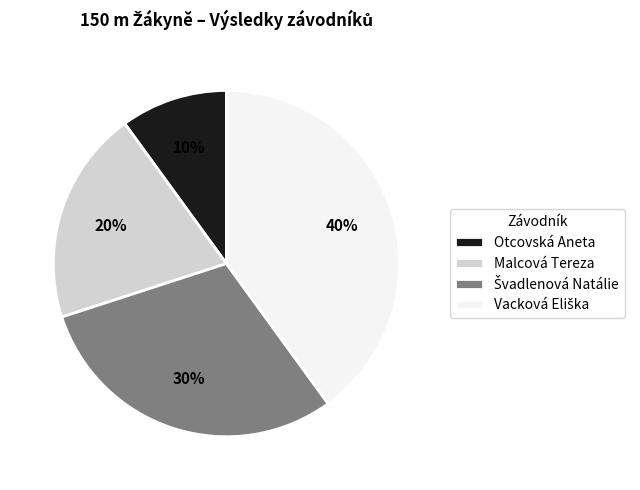

Which slice is the smallest?

Otcovská Aneta